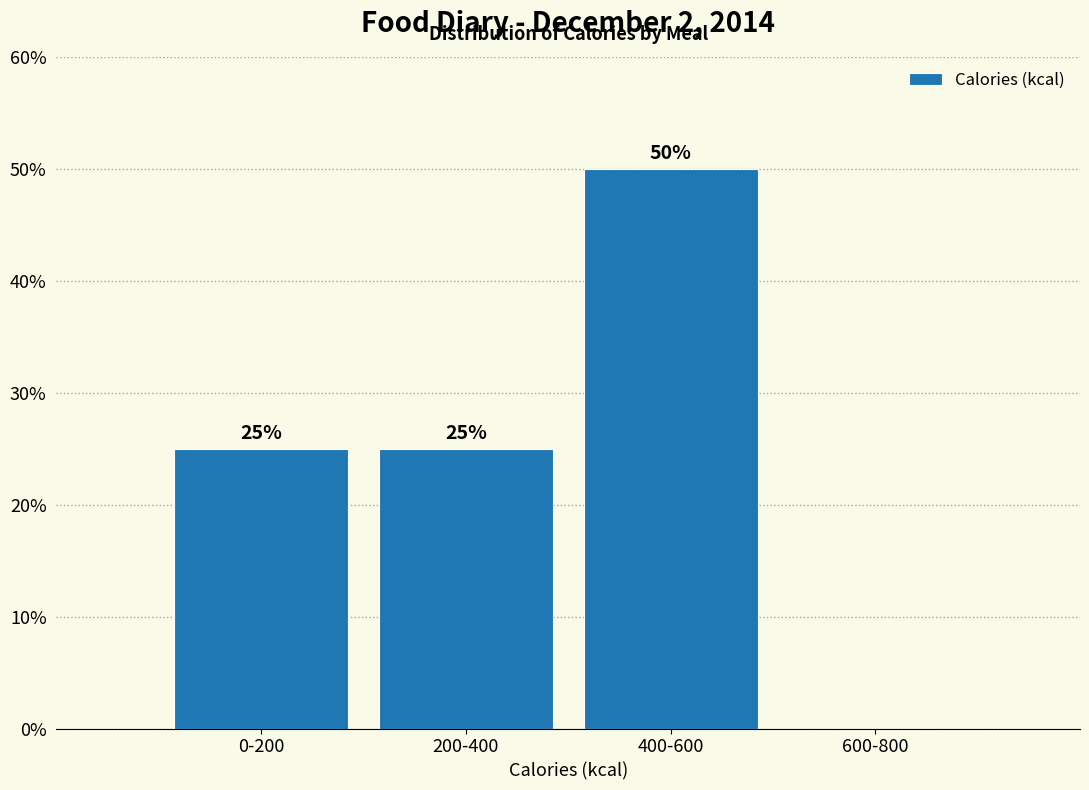

Reading left to right, list all the values displayed in this chart.

0-200=25	200-400=25	400-600=50	600-800=0